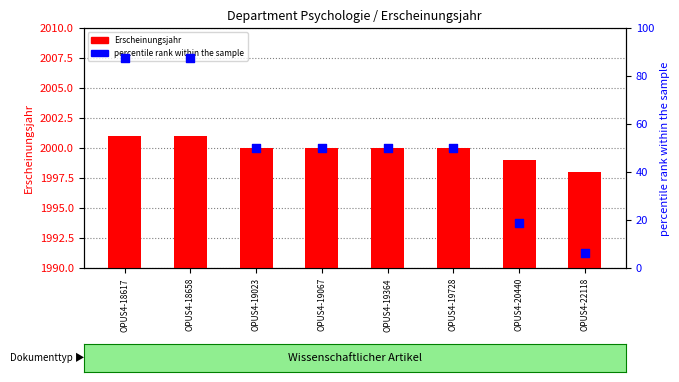

At how many categories does at least one series exceed 1683?

8